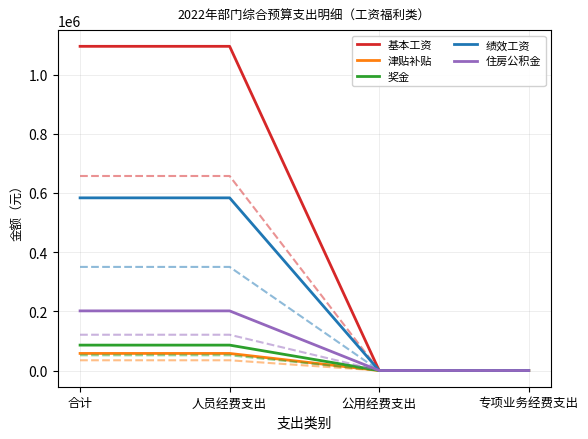

How many lines are shown in the chart?

5